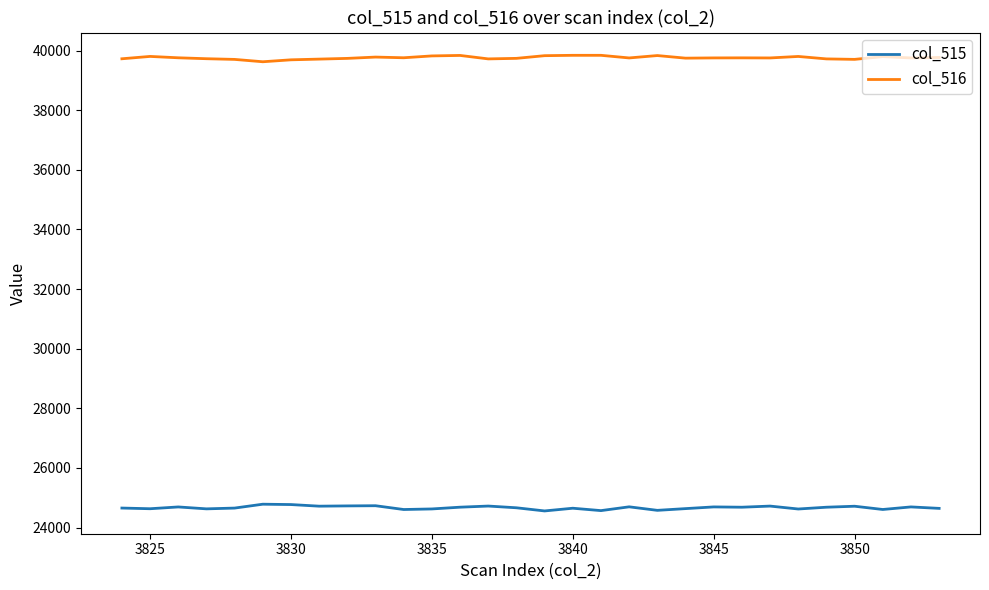

What is the difference between the second highest and second lowest values in the col_515 series?

203